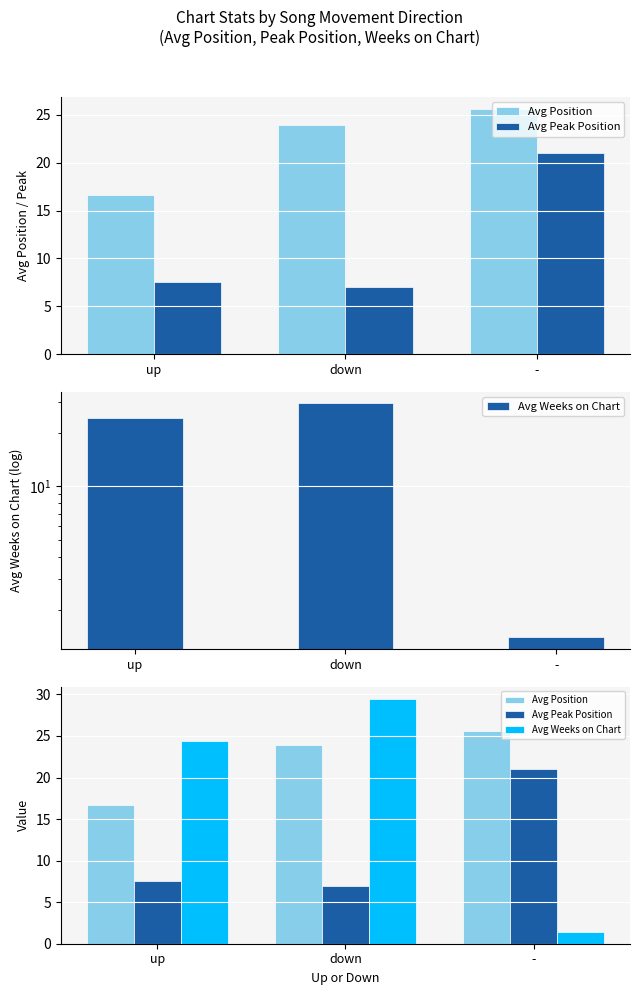

What is the label of the 2nd bar from the right?

down